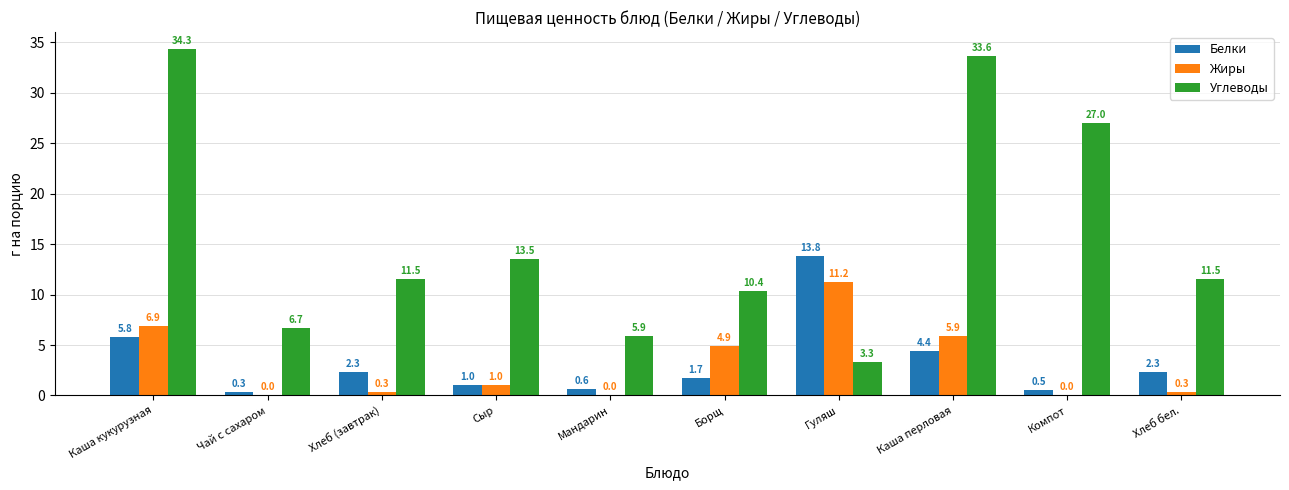

What is the approximate value of Жиры at Каша перловая?

5.9